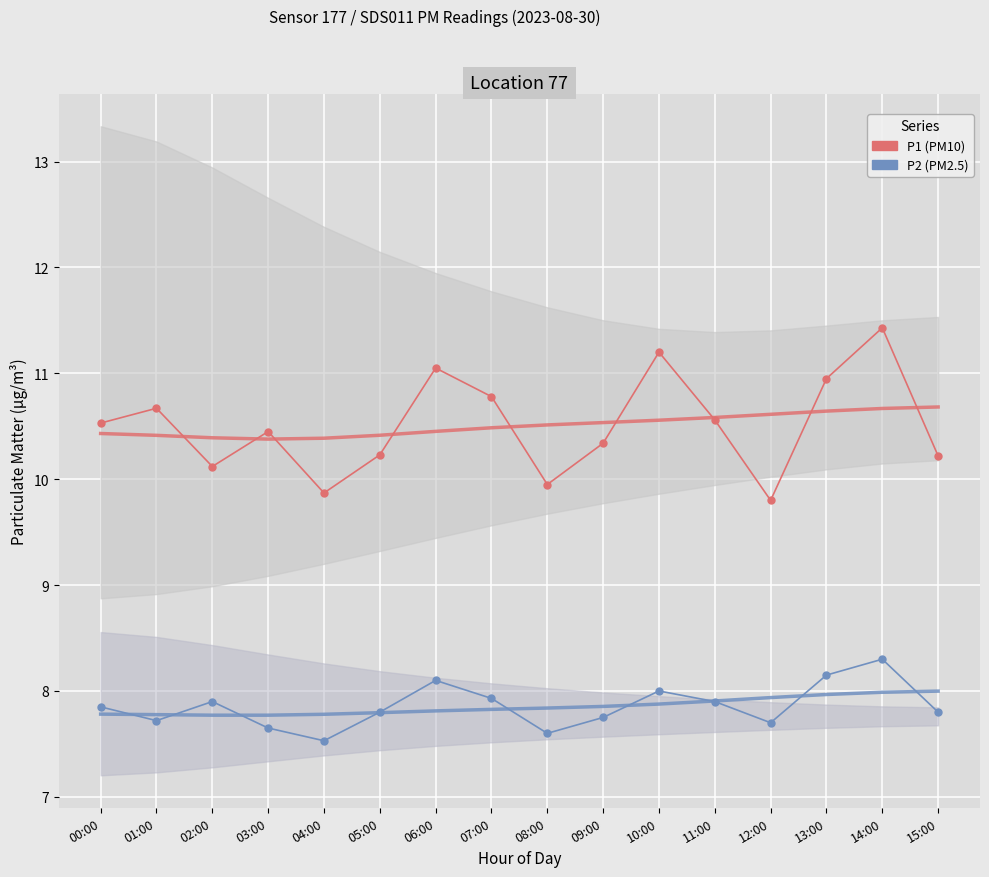

True or false: P1 smooth and P2 smooth intersect in this chart.

False